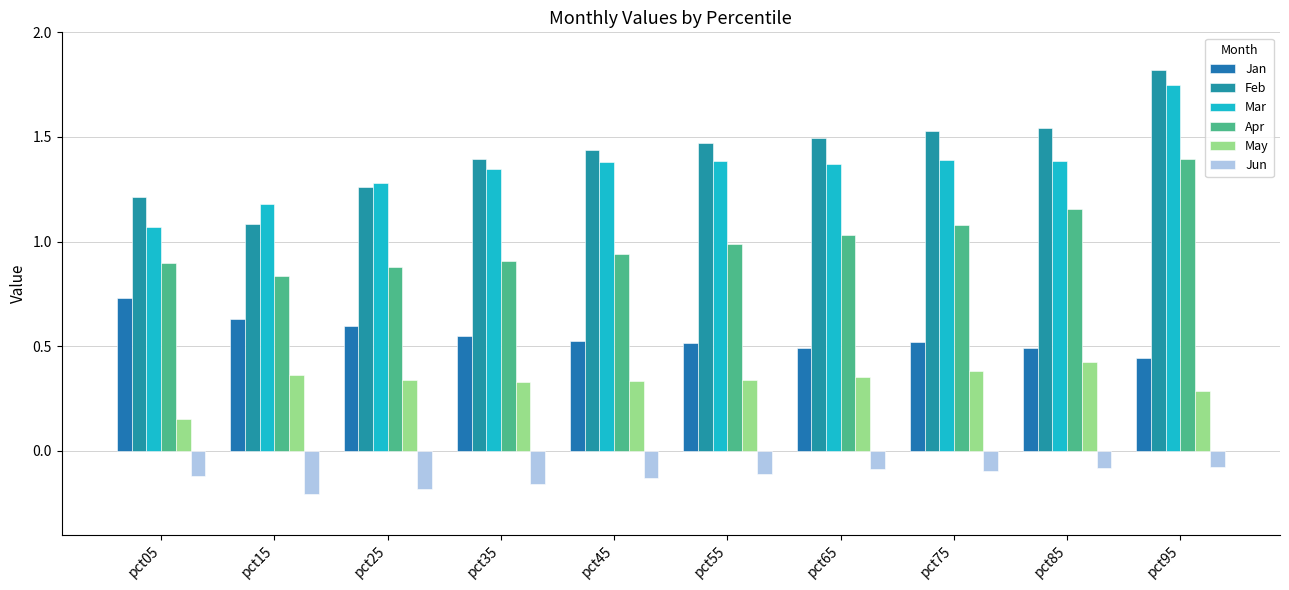

At which category is the sum across all series the highest?

pct95